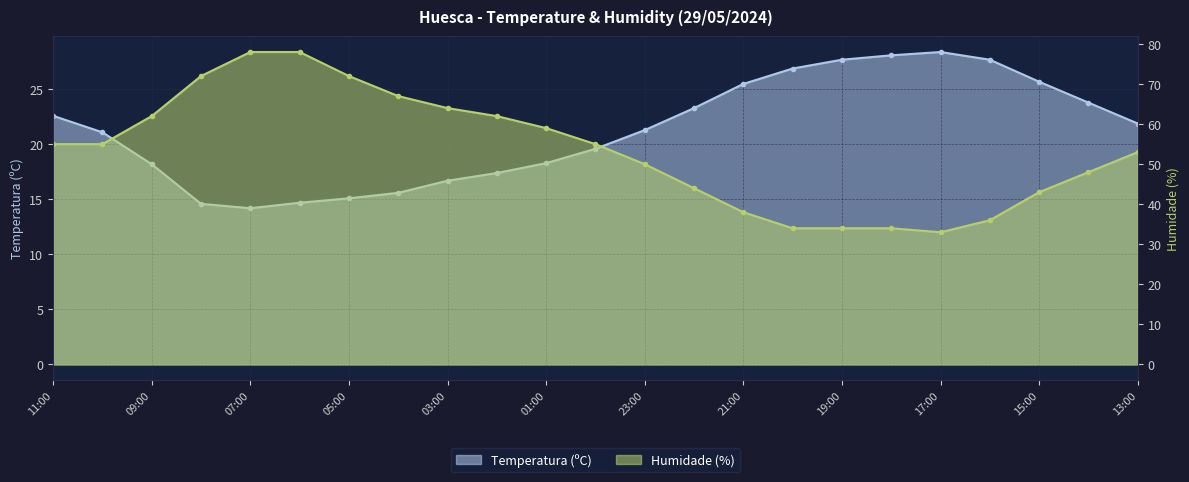

Rank the categories by Temperatura (ºC) value from highest to lowest.

17:00, 18:00, 19:00, 16:00, 20:00, 15:00, 21:00, 14:00, 22:00, 11:00, 13:00, 23:00, 10:00, 00:00, 01:00, 09:00, 02:00, 03:00, 04:00, 05:00, 06:00, 08:00, 07:00